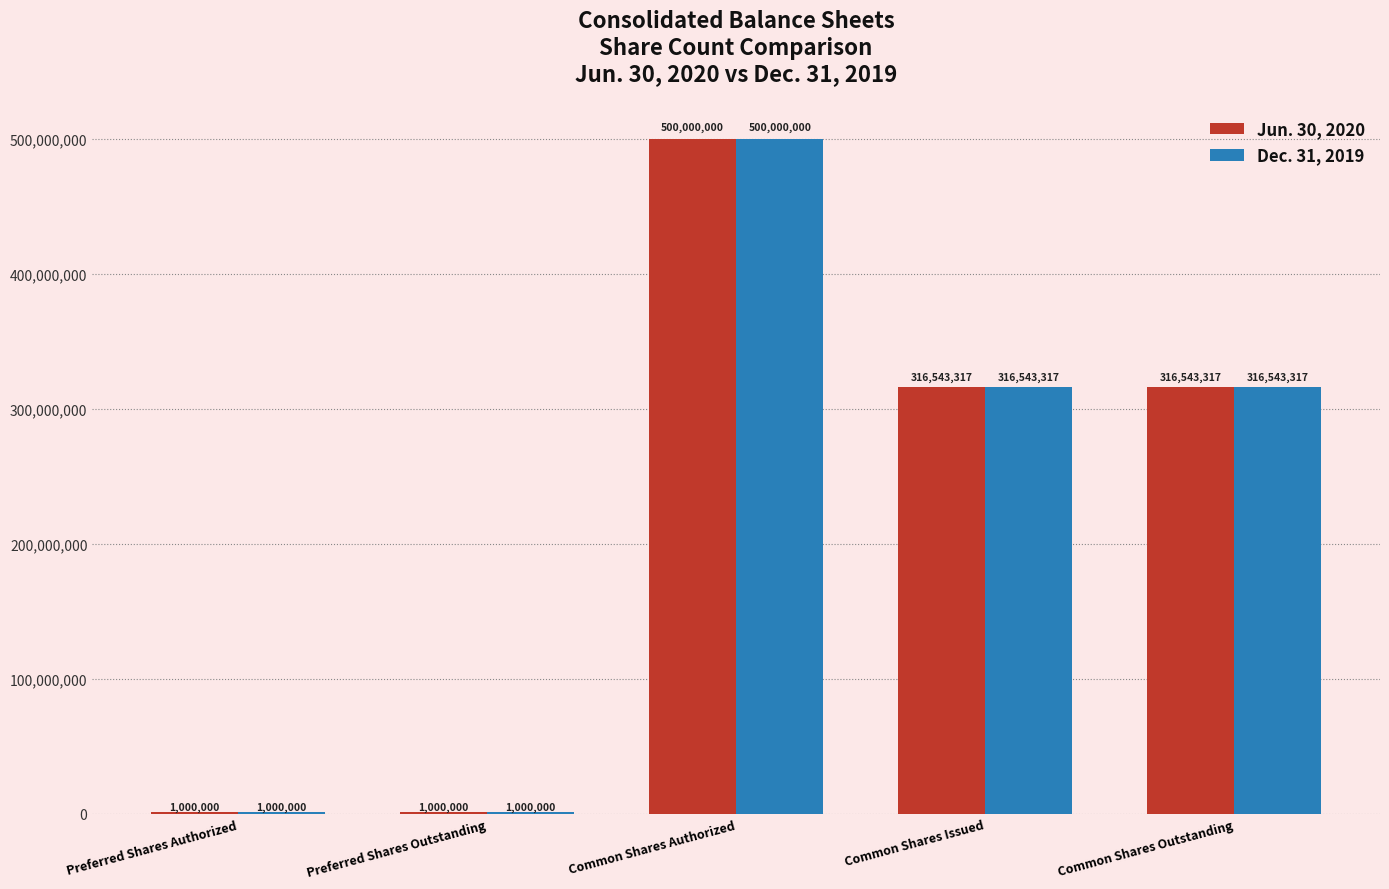

True or false: Dec. 31, 2019 has a value of 500000000 at Common Shares Authorized.

True